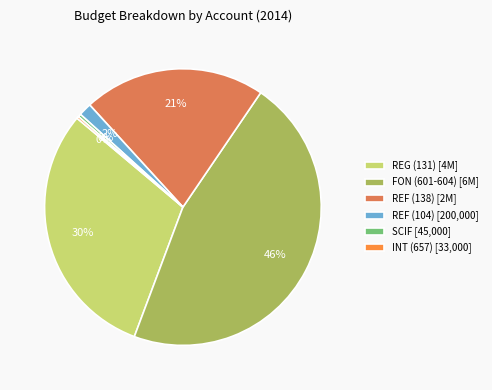

To the nearest percent, what portion does FON (601-604) [6M] represent?

46%